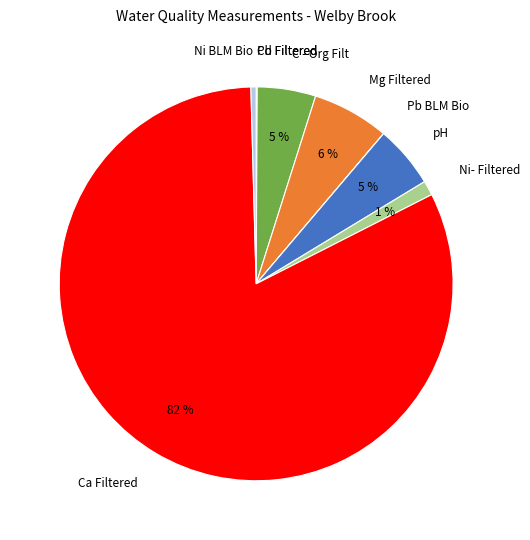

What is the majority slice?

Ca Filtered